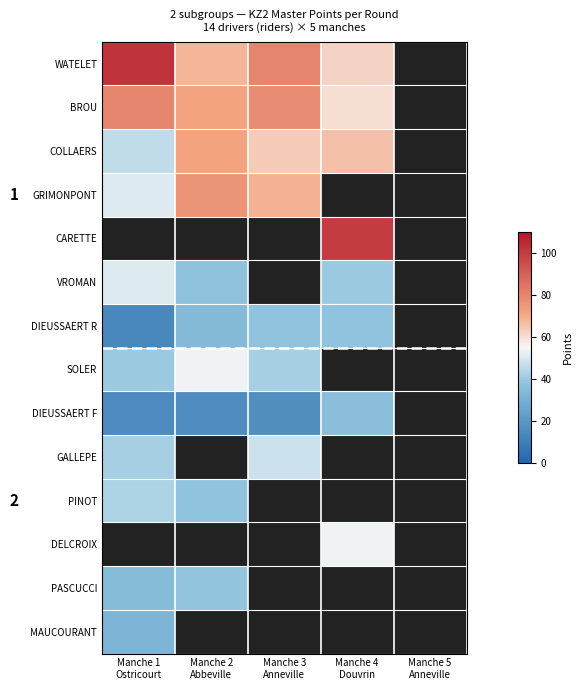

How many positive values does the DELCROIX series have?

1